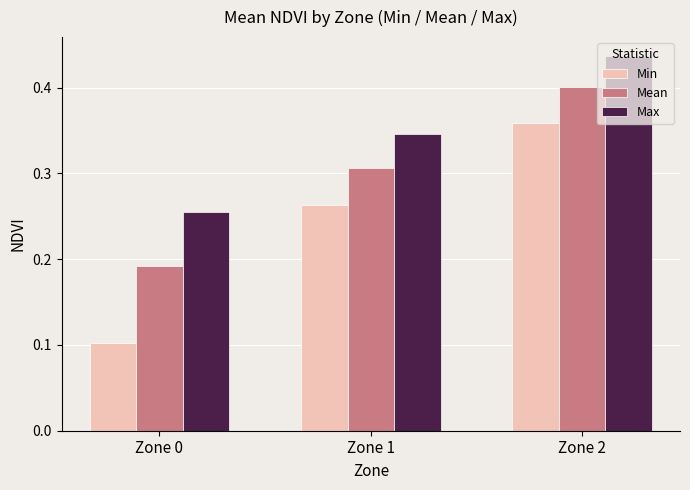

Count the Max values in the range 0 to 1.

3